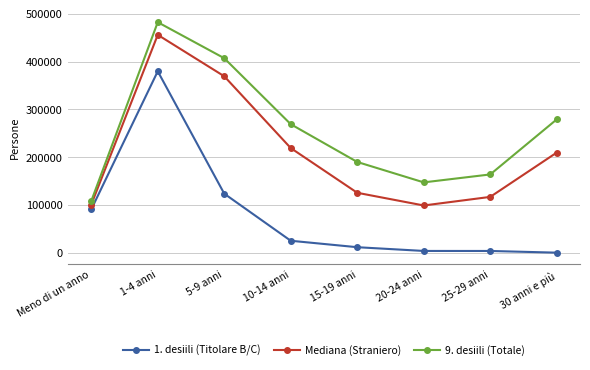

Count the number of categories in the chart.

8